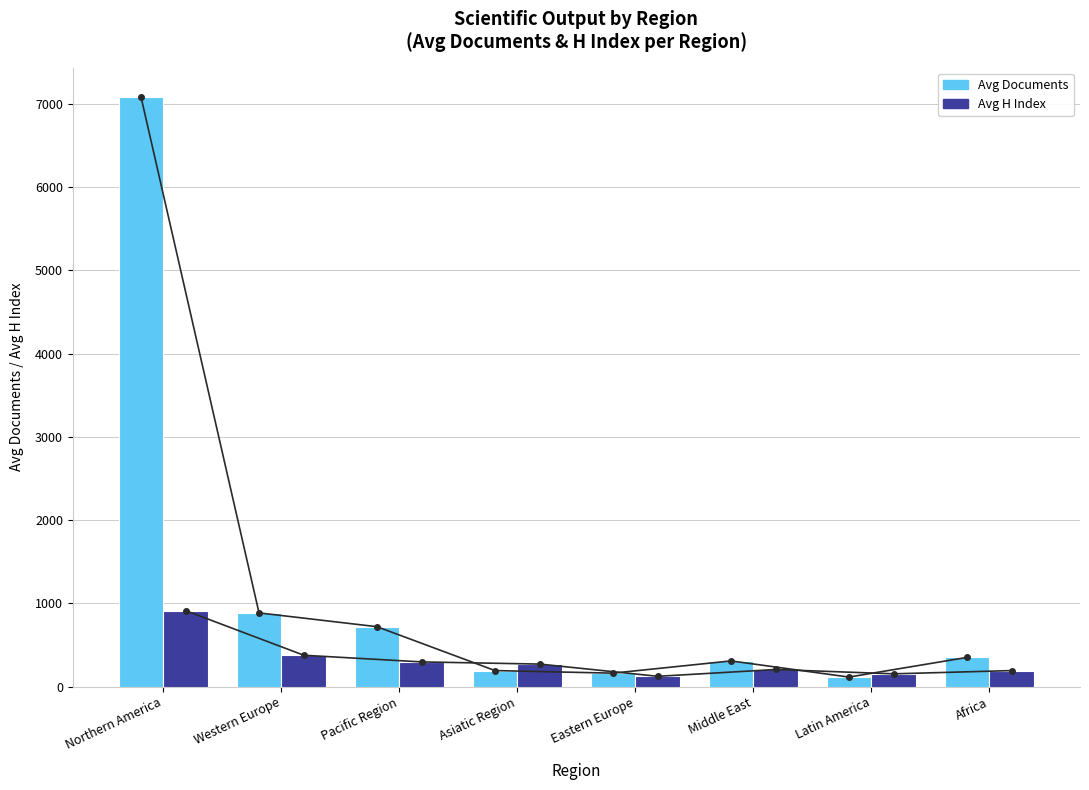

Does the chart contain any negative values?

No